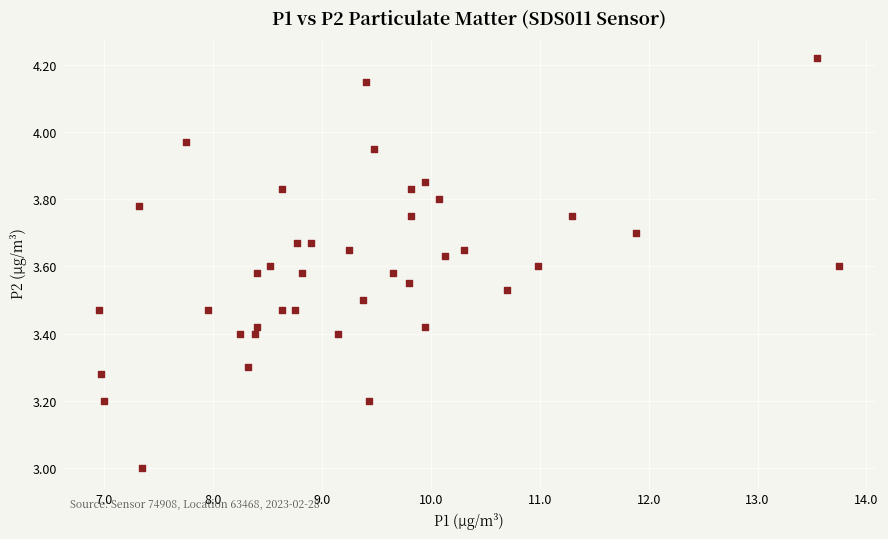

What is the range of X values (max minus min)?

6.8